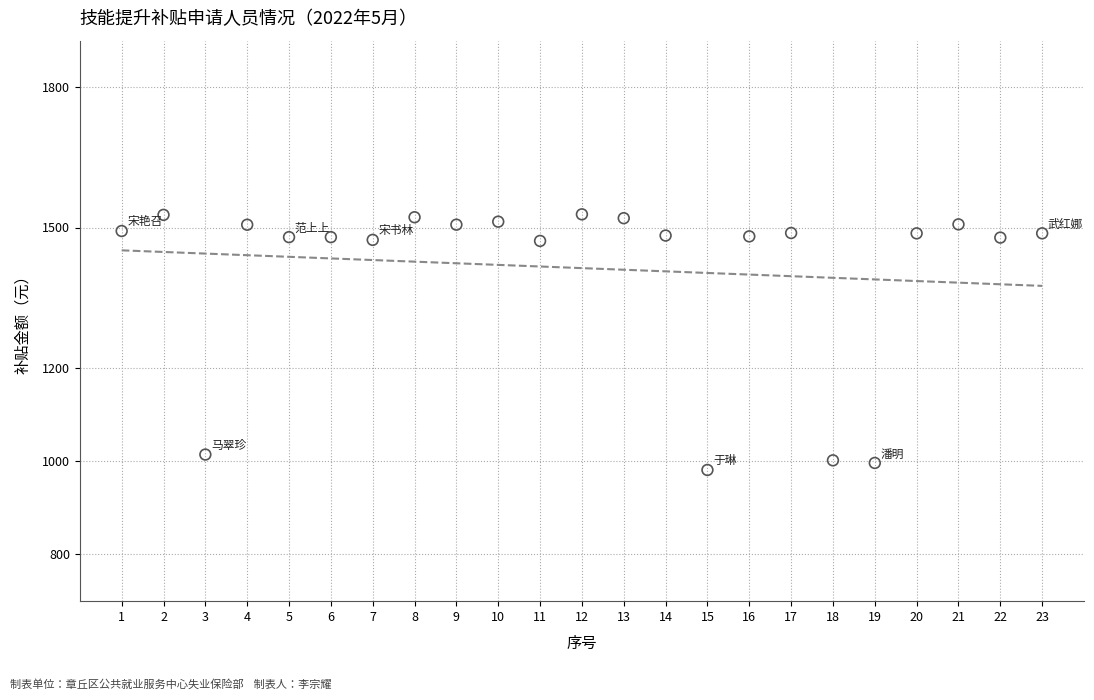

What is the range of X values (max minus min)?

22.0